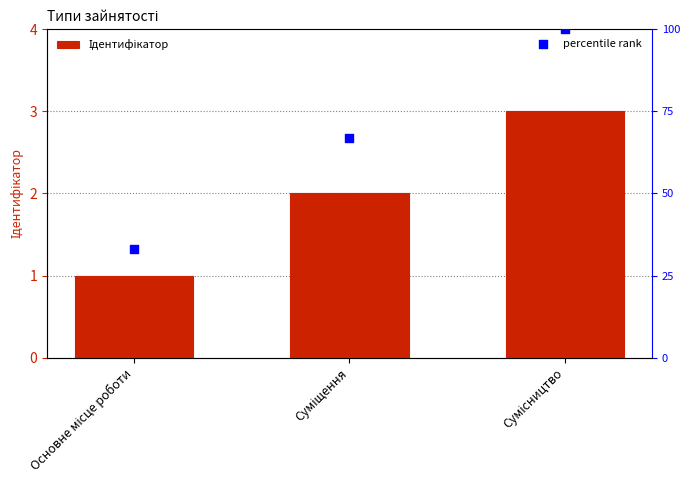

What is the total value across all series at Основне місце роботи?

34